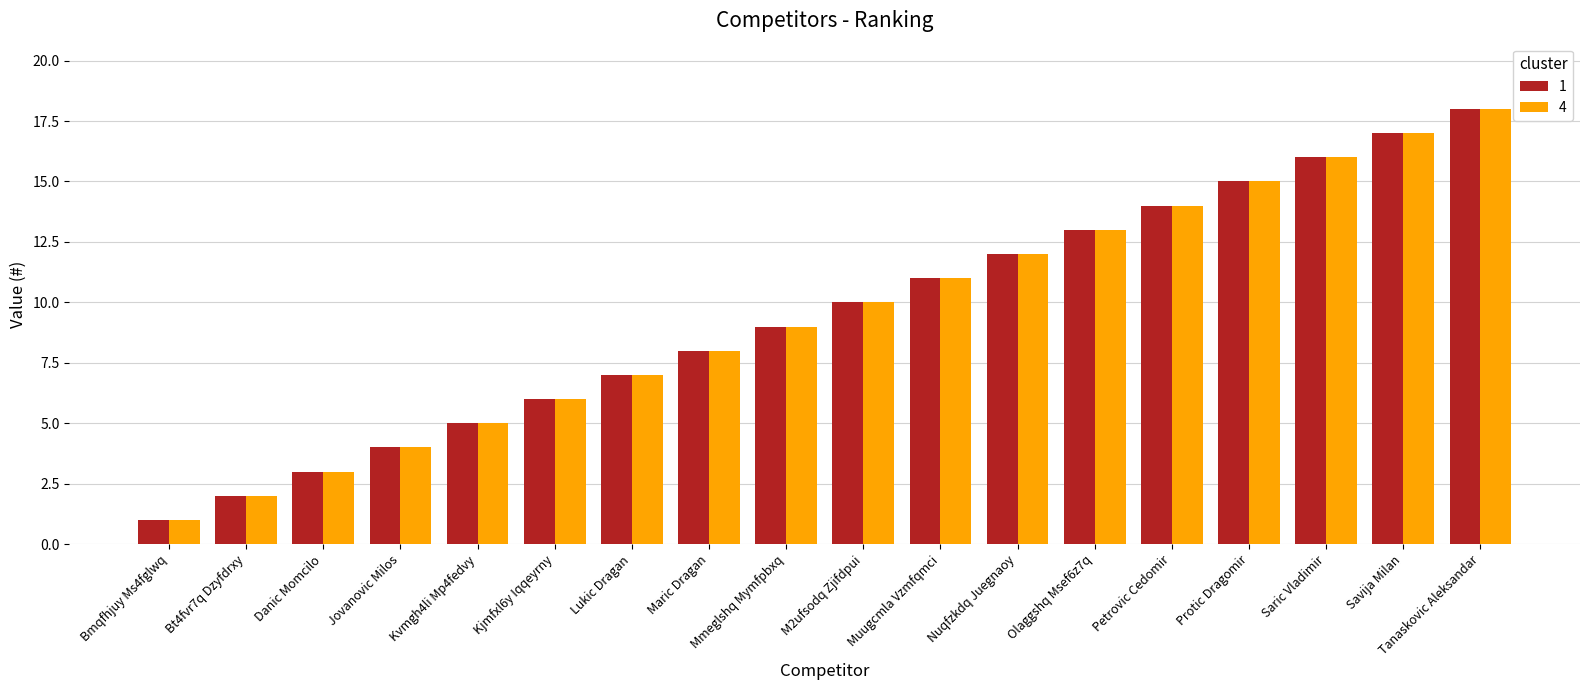

Are the bars horizontal?

No